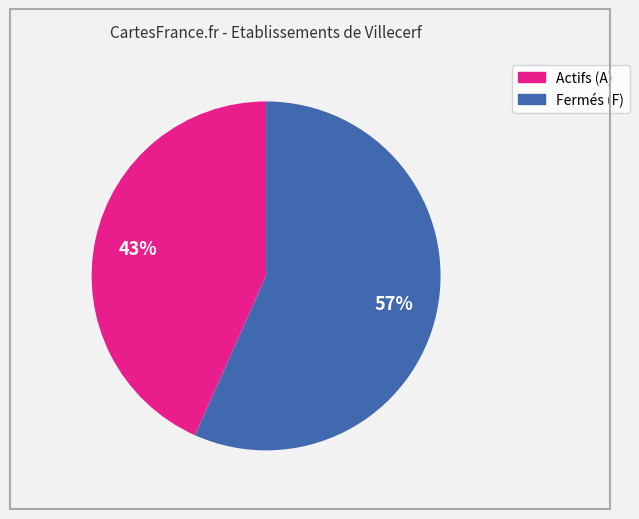

To the nearest percent, what is the average slice percentage?

50%